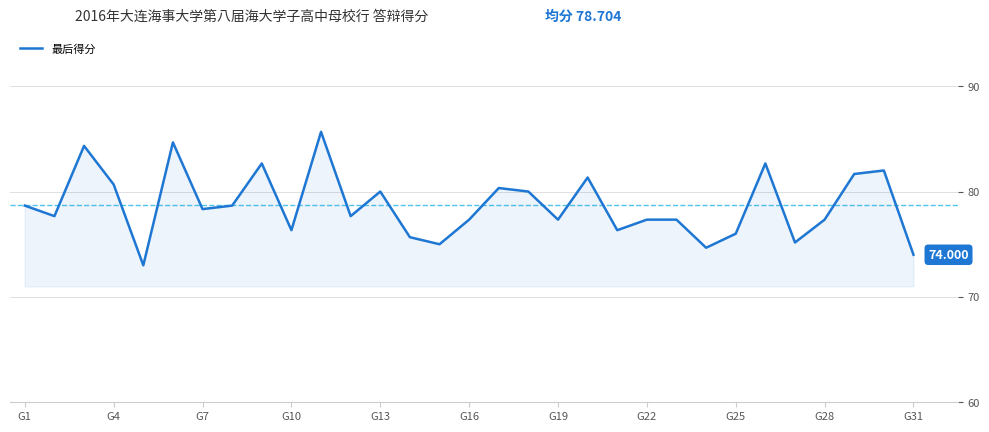

Does the chart have visible grid lines?

Yes